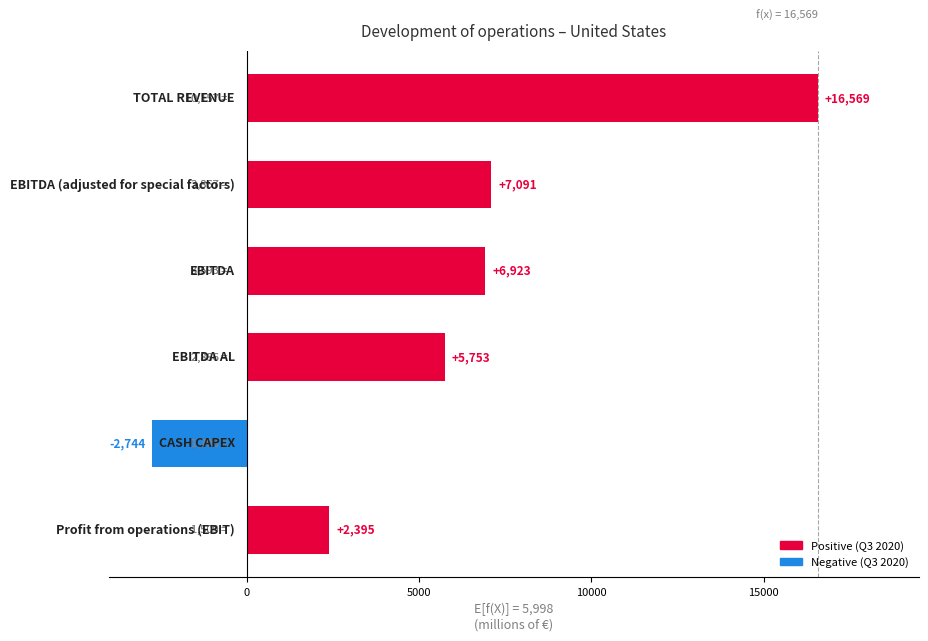

What is the smallest value displayed?

-2744